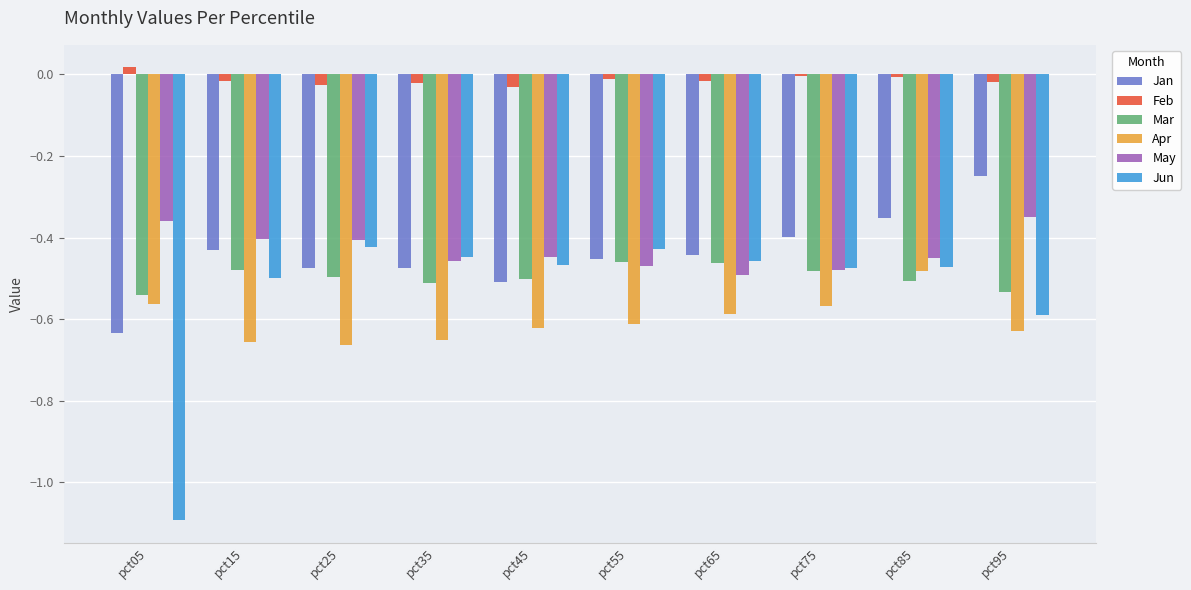

The Jan series shows -0.4 at pct65. True or false?

True